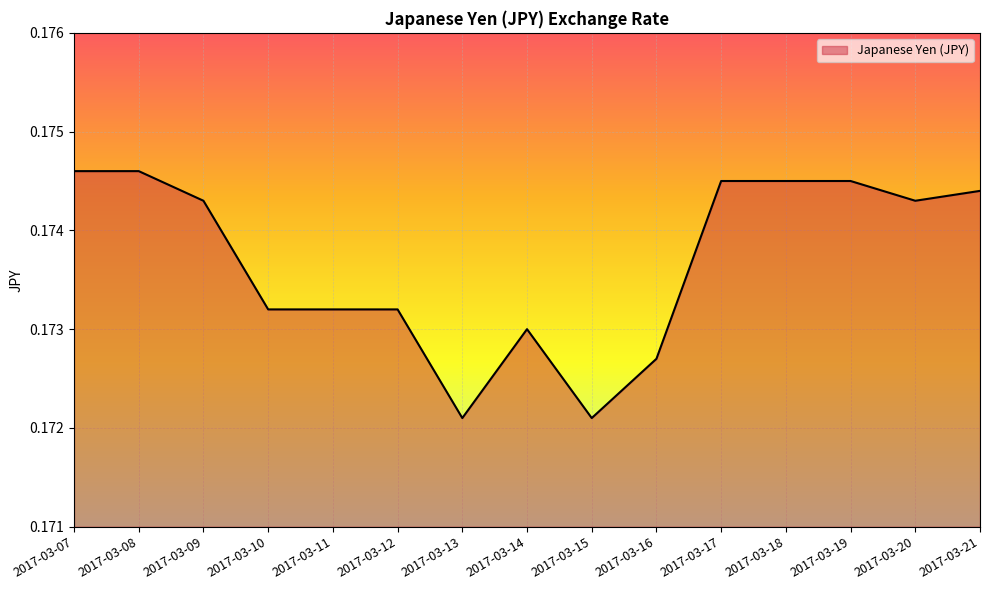

Which has a higher value, 2017-03-12 or 2017-03-13?

2017-03-12